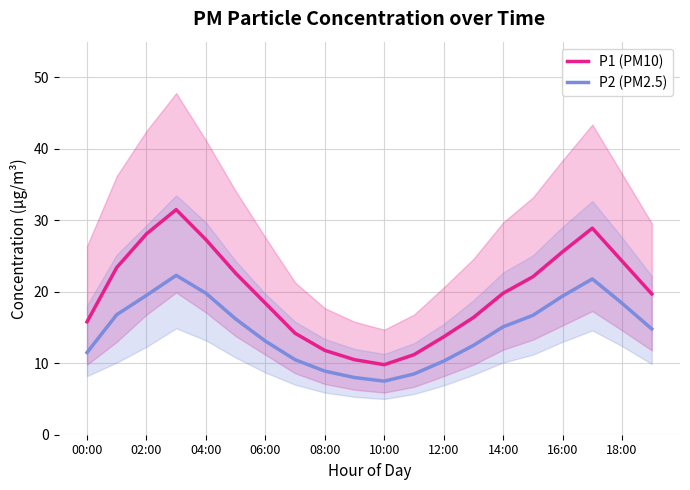

True or false: P1 (PM10) and P2 (PM2.5) cross at least once.

False